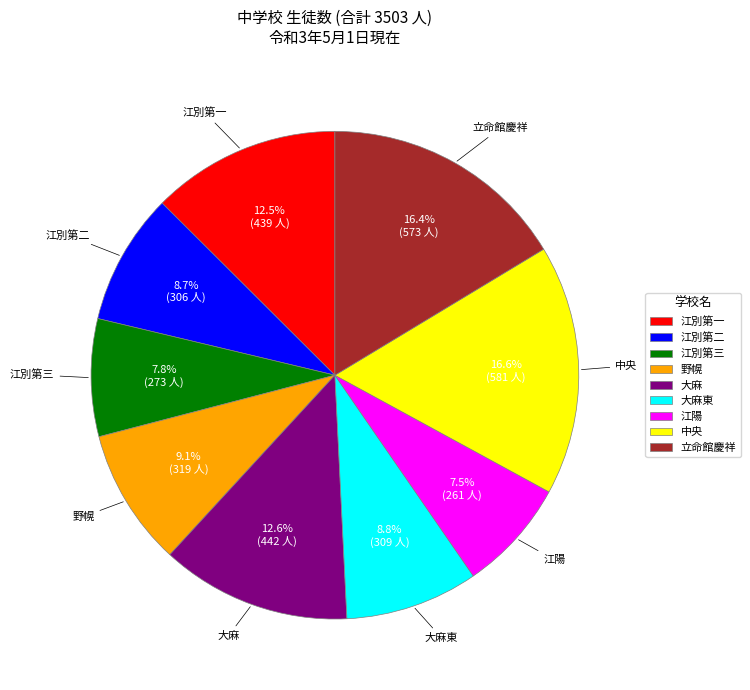

What portion of the pie excludes 江別第一?

87.5%